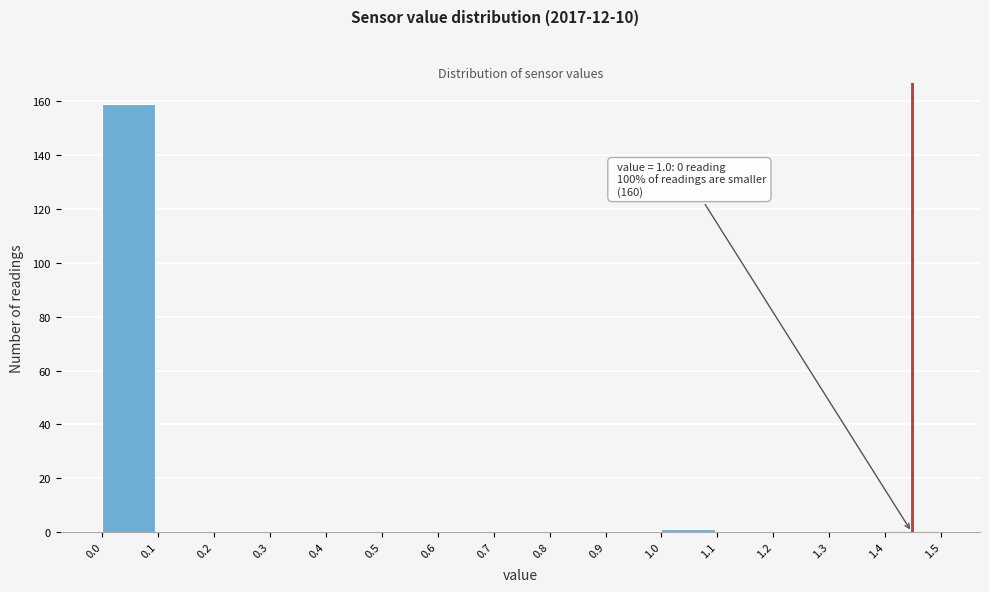

Over which range of the x-axis is the bar tallest?

0.0 to 0.1